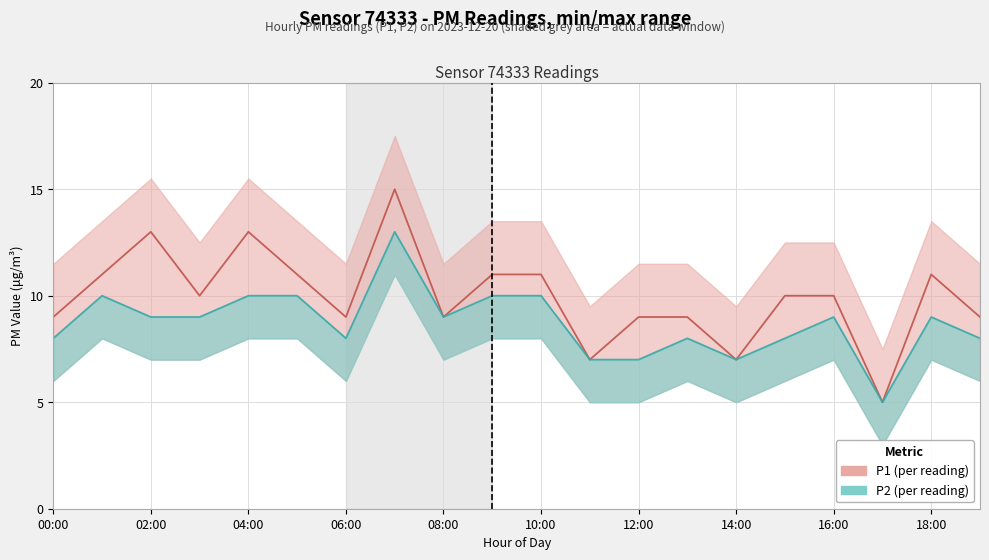

True or false: P2 line and P1 line cross at least once.

False